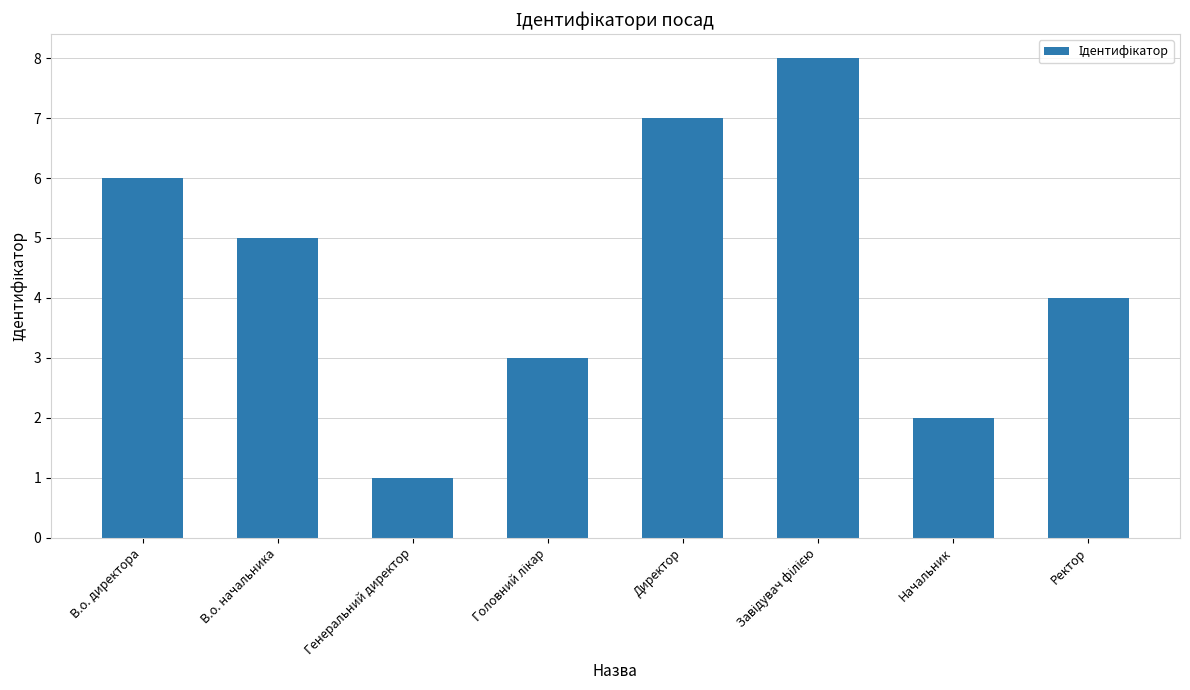

Reading left to right, transcribe all the data shown in this chart.

6	5	1	3	7	8	2	4